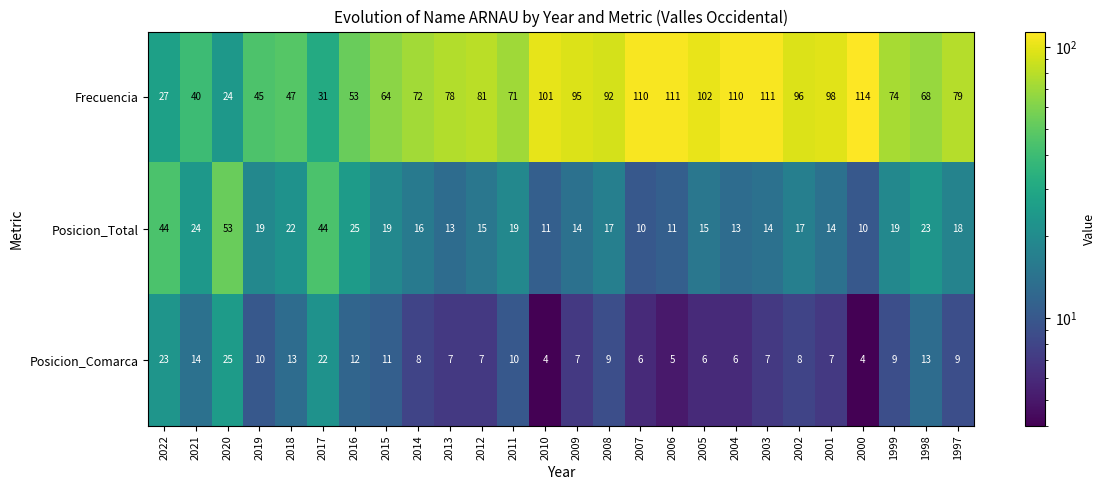

What is the average value of the Posicion_Total series?

20